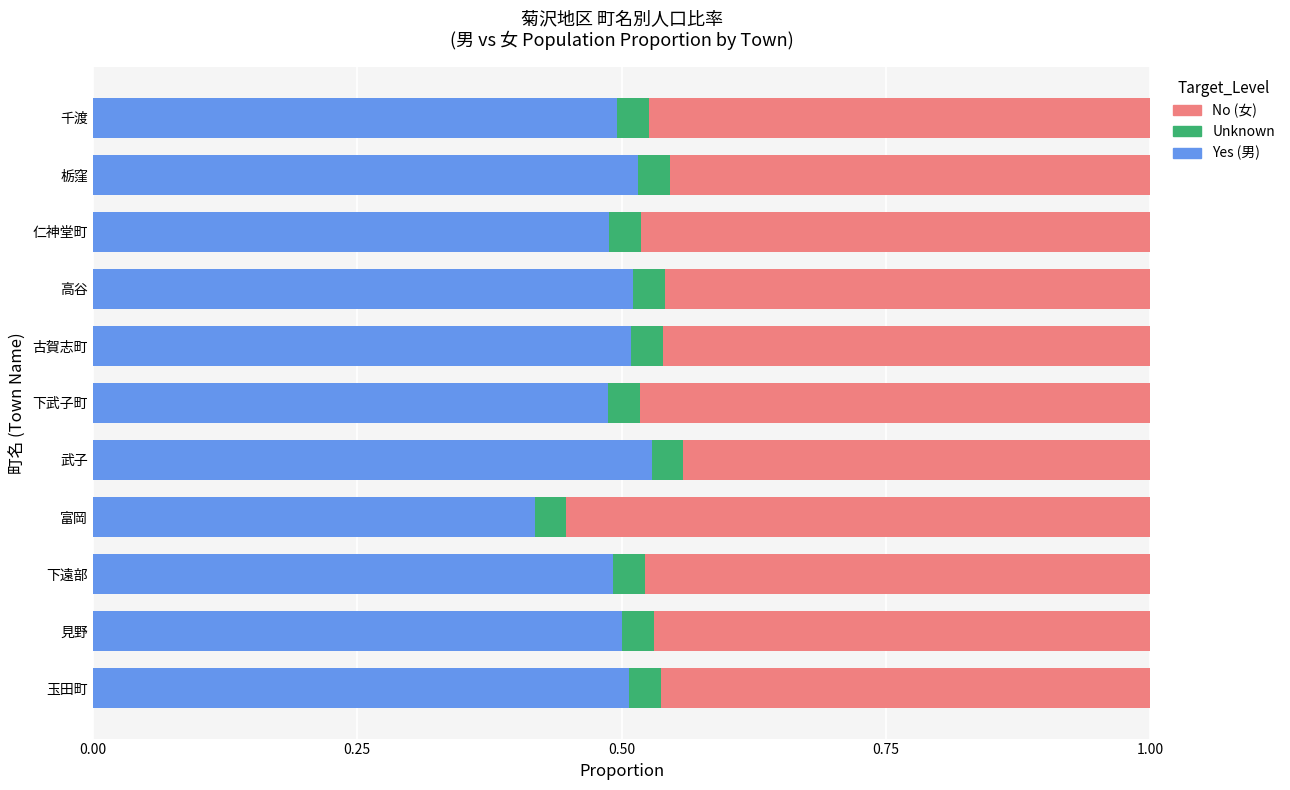

What is the total value across all series at 仁神堂町?

1.0